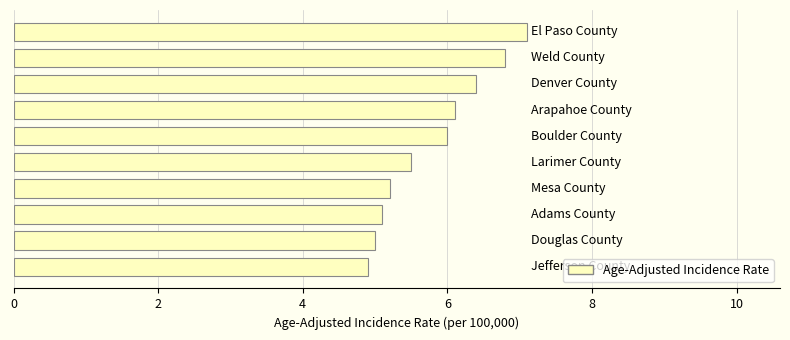

What is the difference between the maximum and second lowest values?

2.1